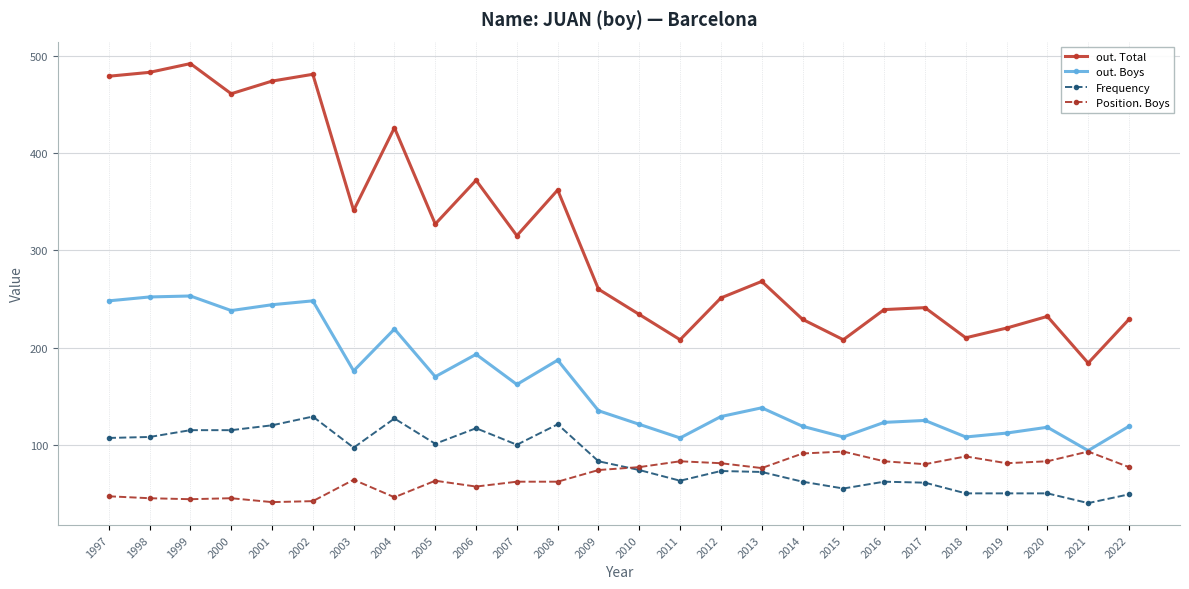

What is the maximum value shown in the chart?

492